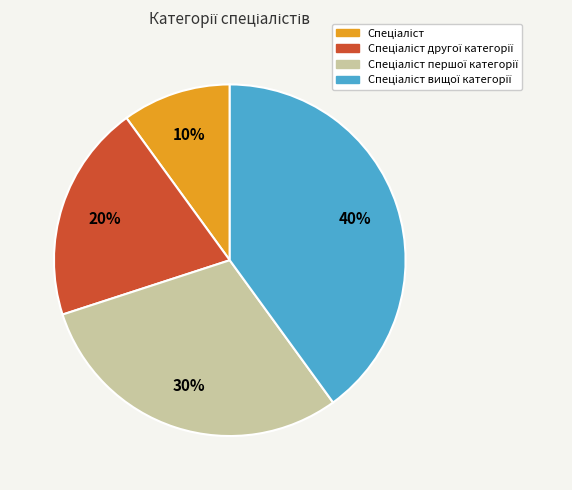

To the nearest percent, what is the average slice percentage?

25%